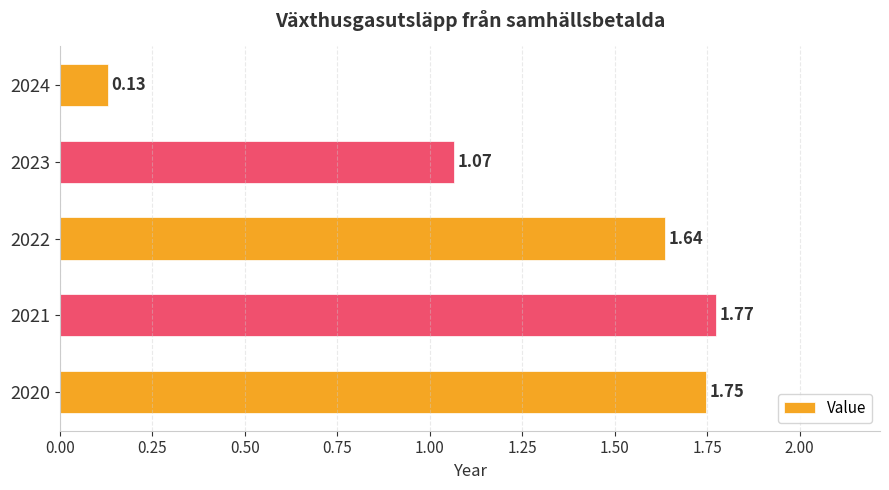

Rank the categories by value from highest to lowest.

2021, 2020, 2022, 2023, 2024